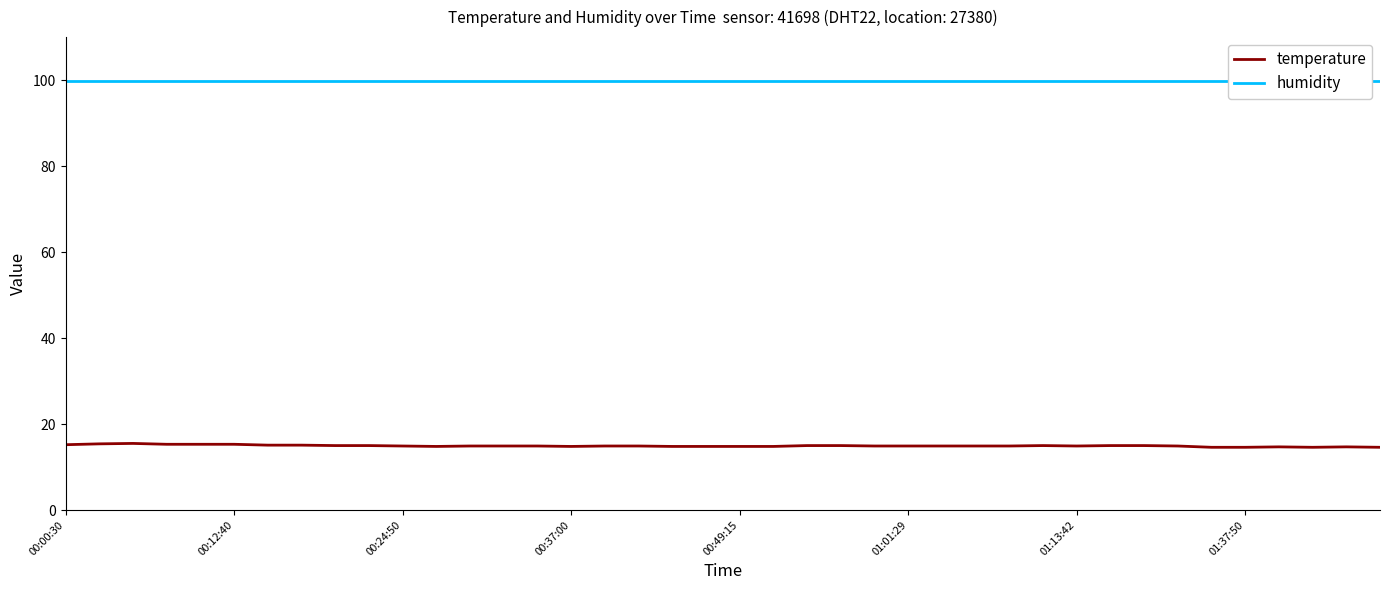

True or false: humidity and temperature intersect in this chart.

False